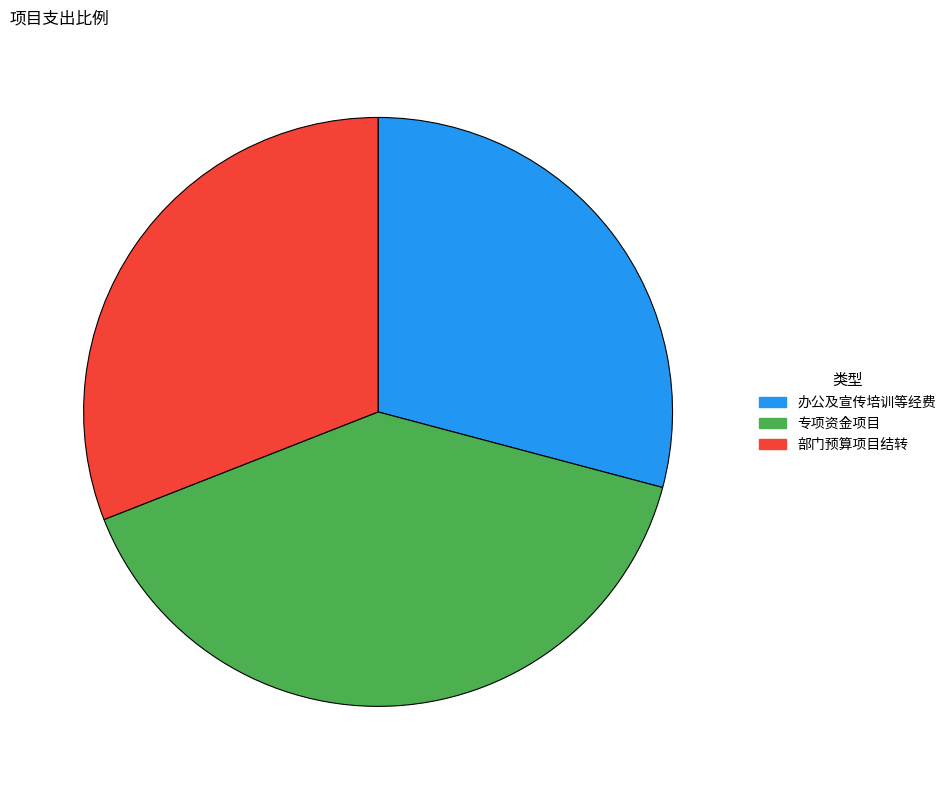

Do 专项资金项目 and 办公及宣传培训等经费 together represent more than half of the pie?

Yes